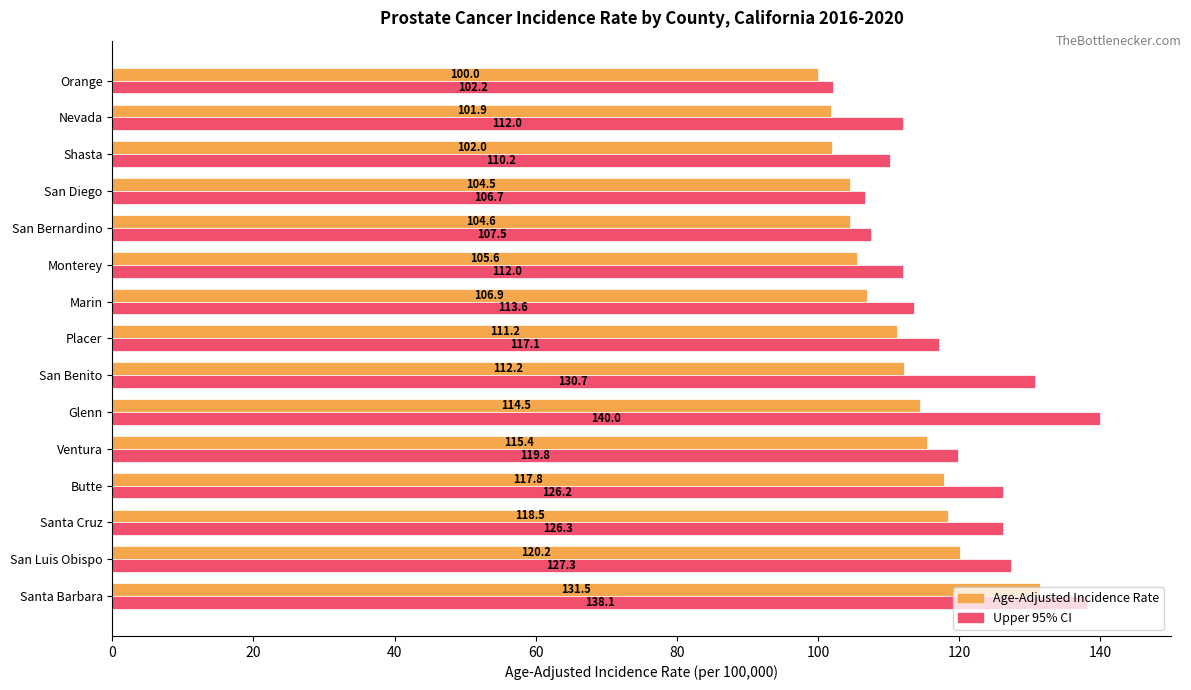

What is the spread (max minus min) of values at San Benito?

18.5